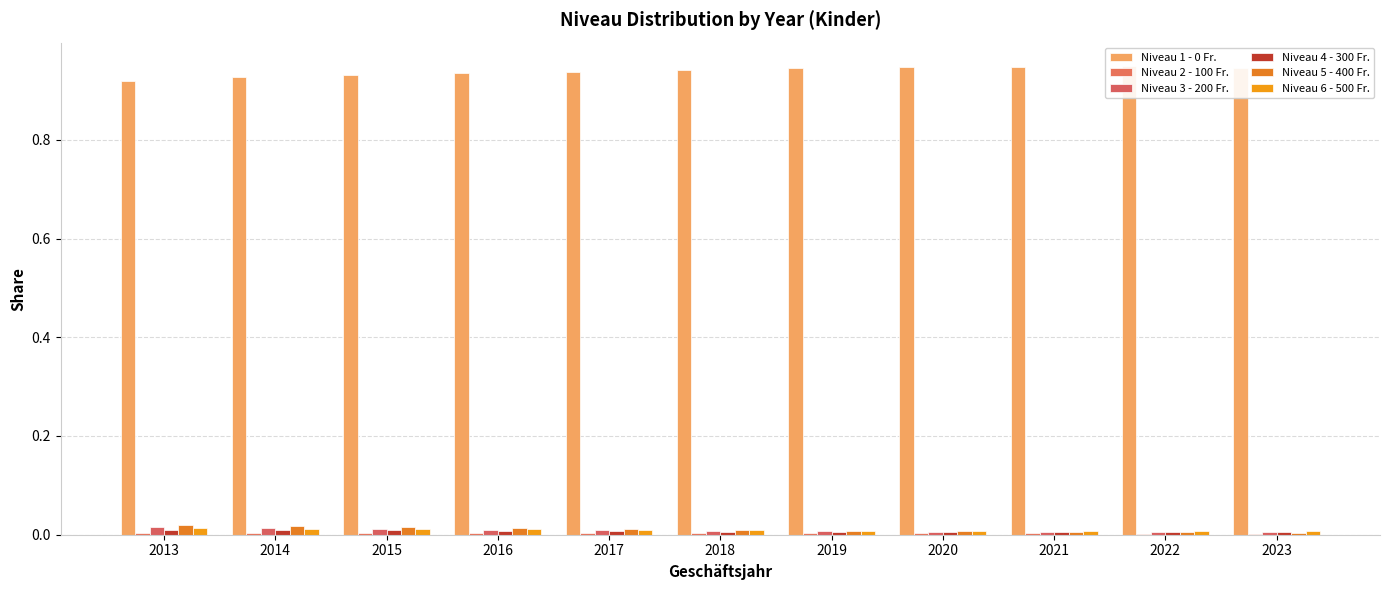

Is the value of Niveau 6 - 500 Fr. at 2016 greater than the value of Niveau 4 - 300 Fr. at 2015?

Yes